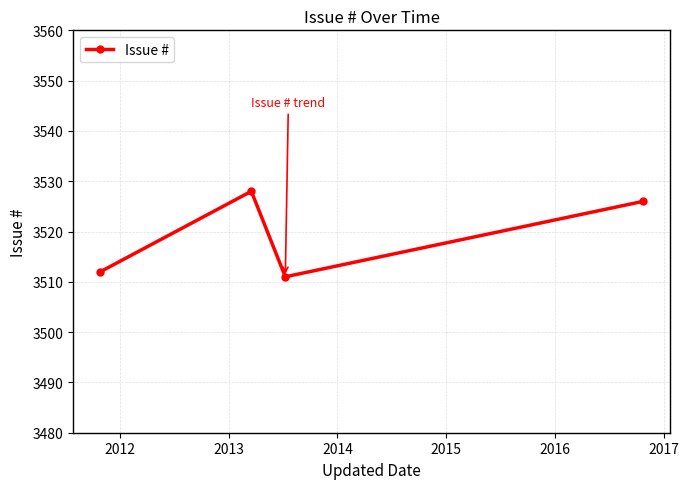

Does the chart have visible grid lines?

Yes